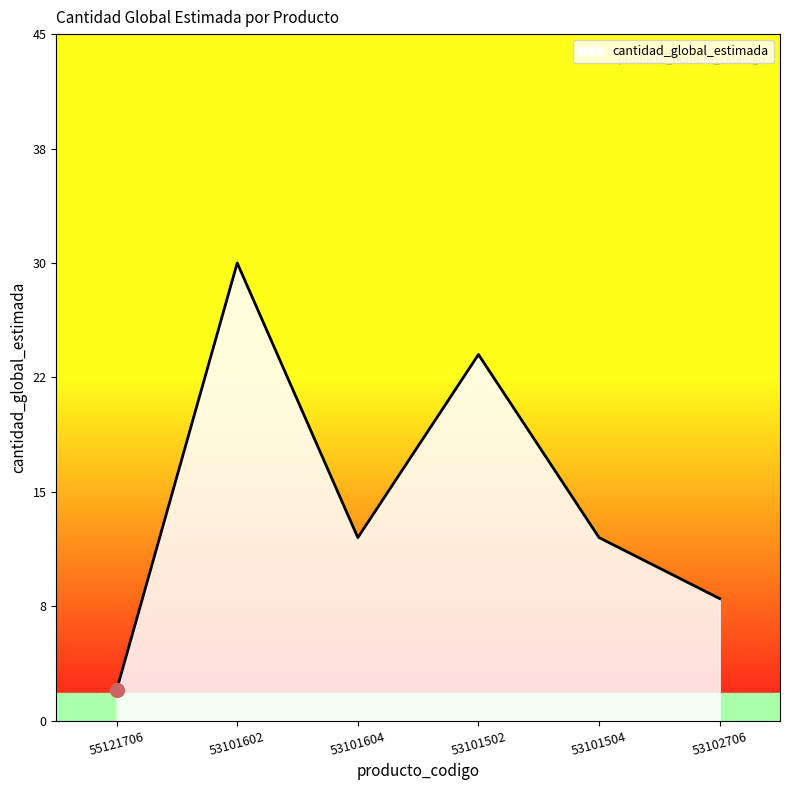

At which category does the chart reach its peak across all series?

53101602